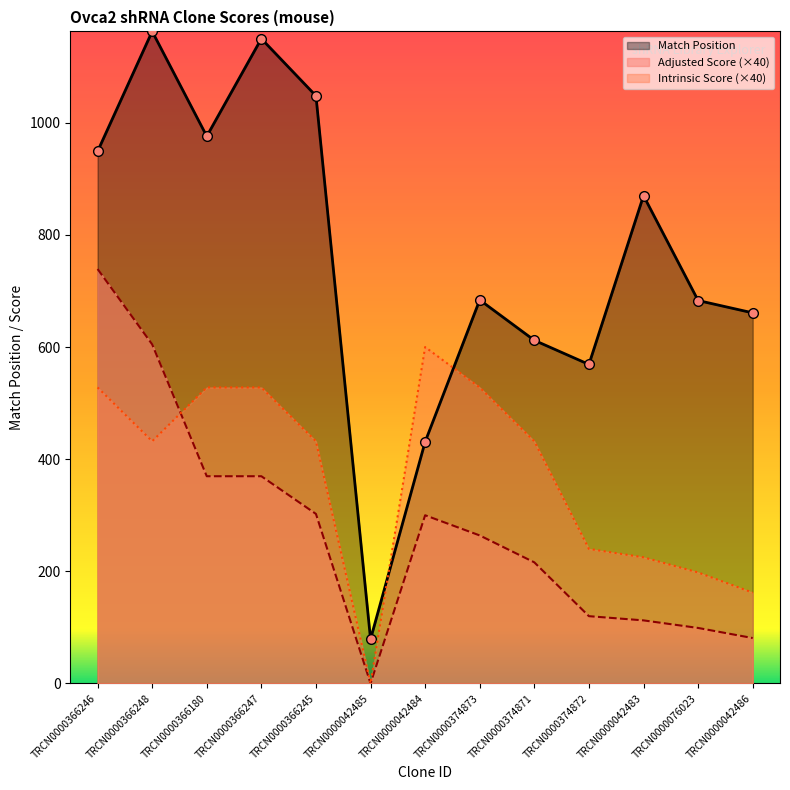

What are all the series names shown in the legend?

Match Position, Adjusted Score (×40), Intrinsic Score (×40)